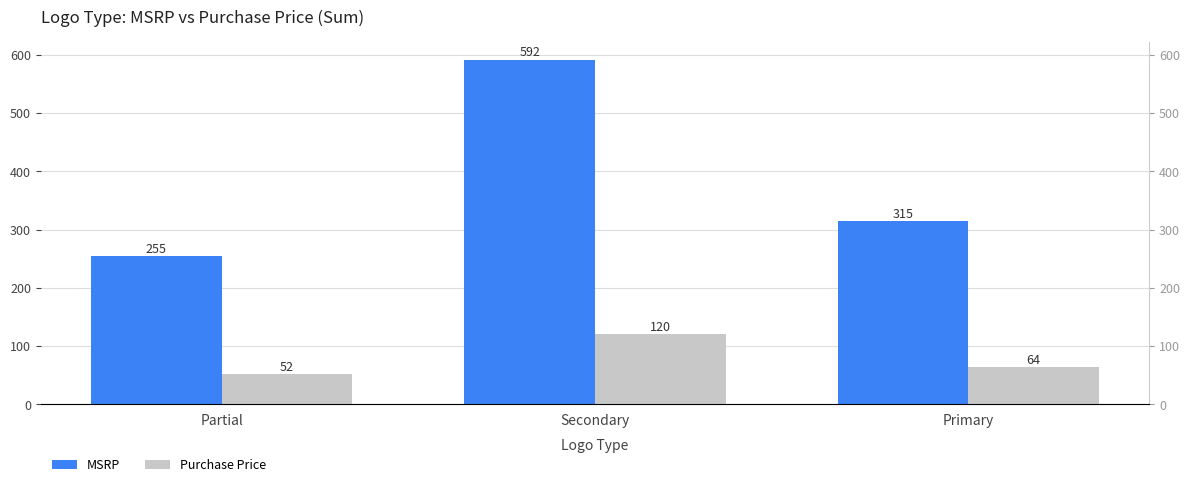

What position from the left is Primary?

3